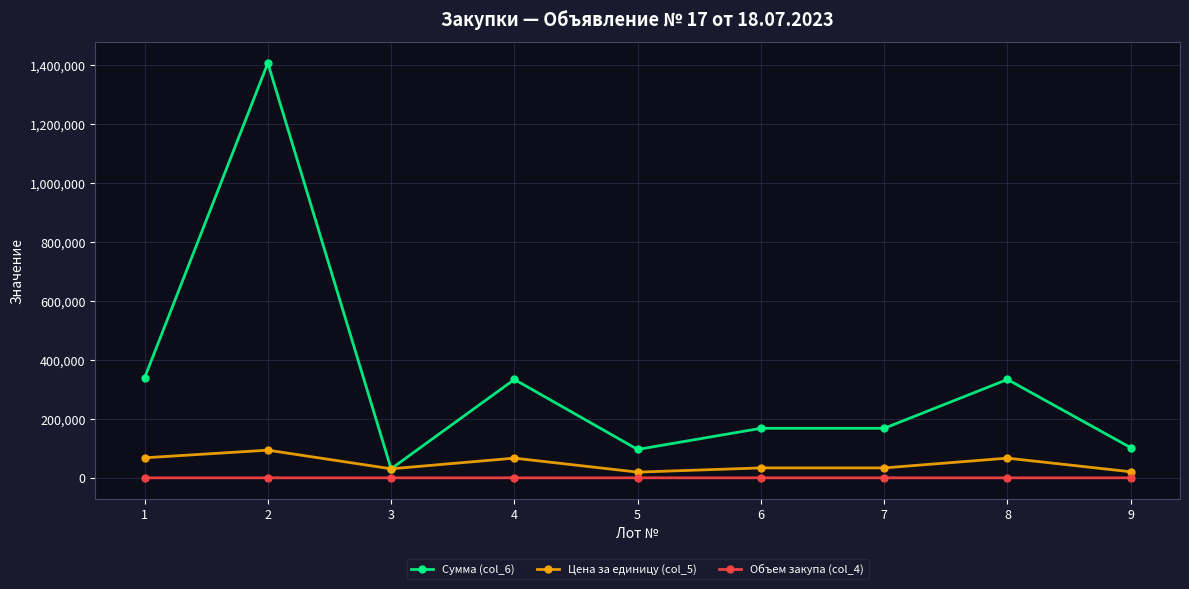

Which series has the largest range (max minus min)?

Сумма (col_6)